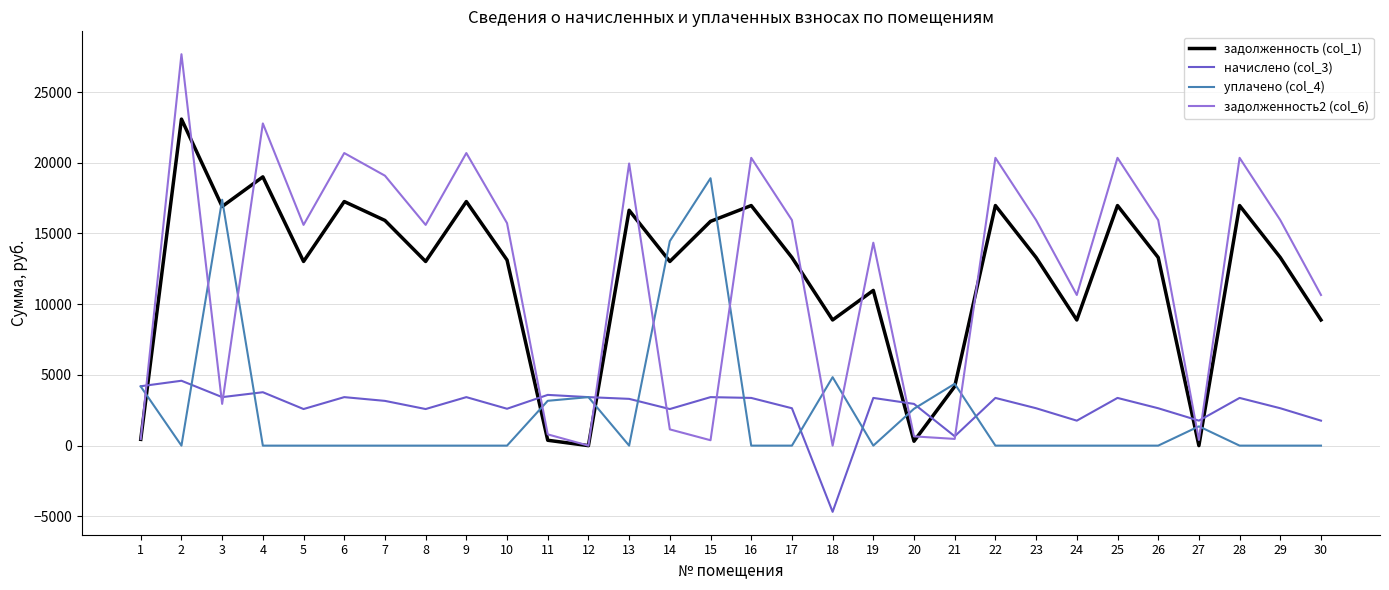

What value does the задолженность2 (col_6) series have at 16?

20347.6